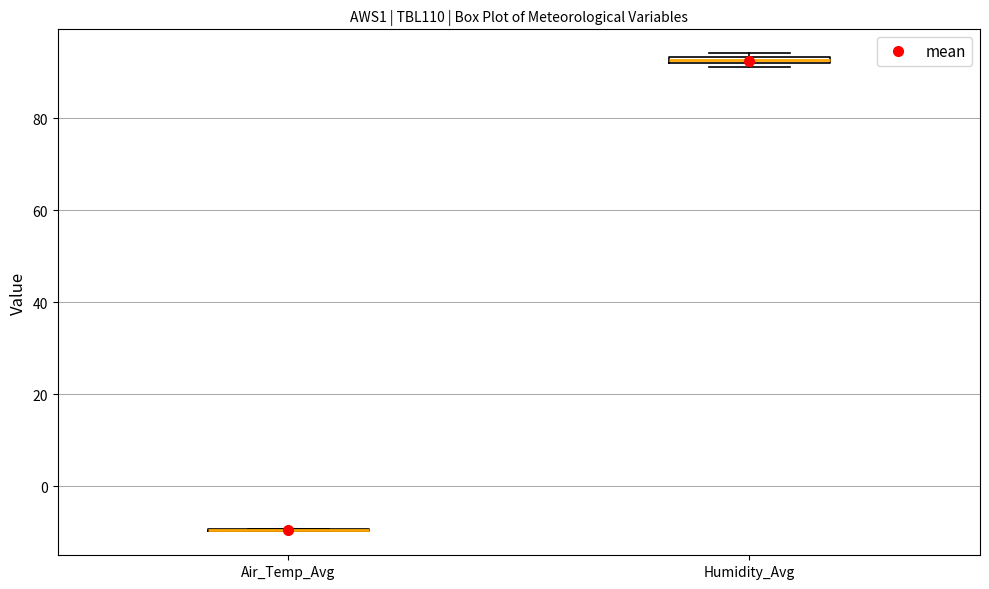

Where is the upper edge of the box for Humidity_Avg on the y-axis? The values are not printed on the chart, so give them approximately, as read against the axis.

94